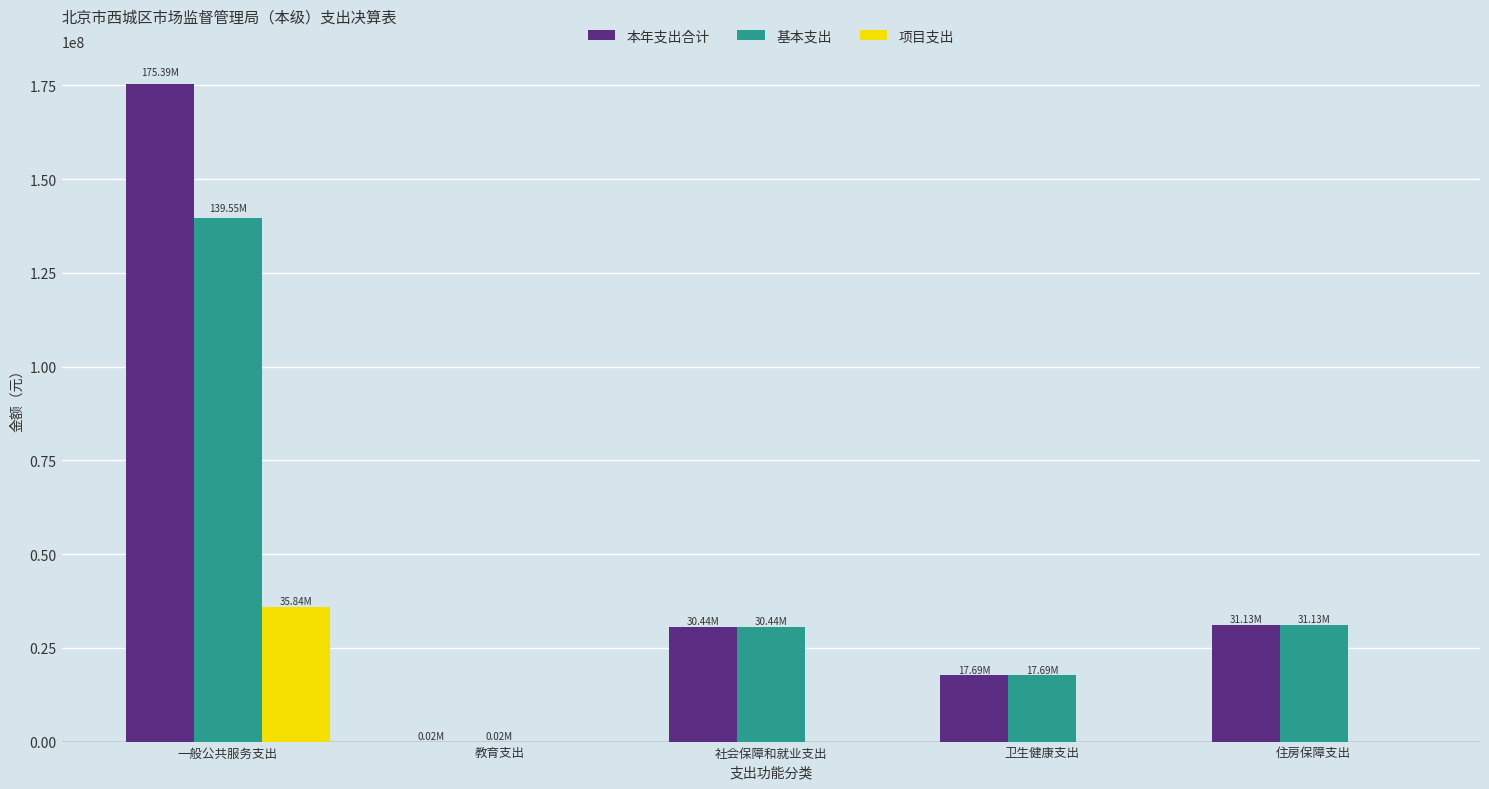

Where is 基本支出 nearest to the value 69784459?

住房保障支出